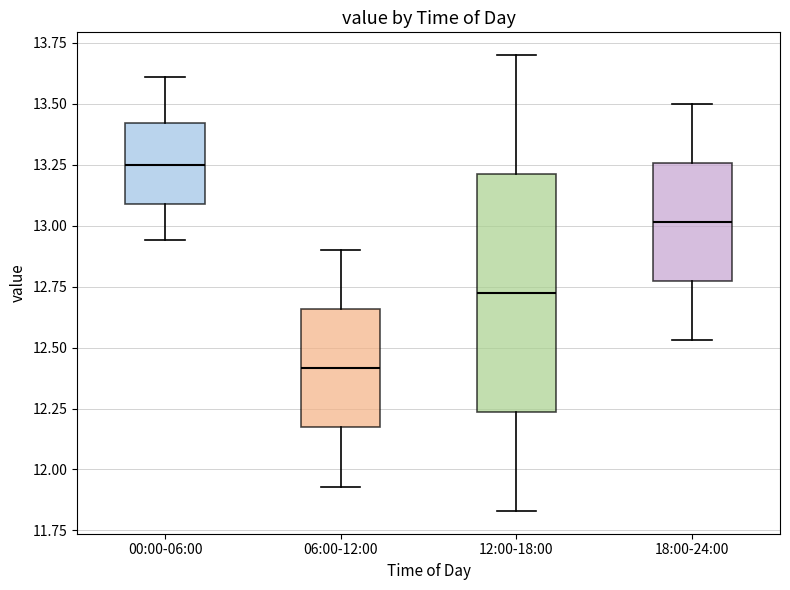

Where is the upper edge of the box for 12:00-18:00 on the y-axis? The values are not printed on the chart, so give them approximately, as read against the axis.

13.20